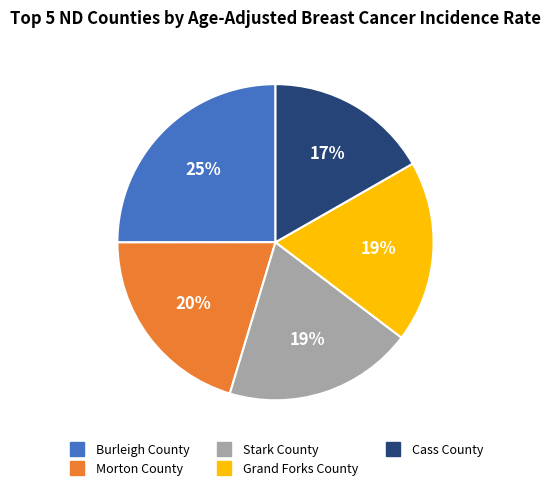

To the nearest percent, what portion does Grand Forks County represent?

19%